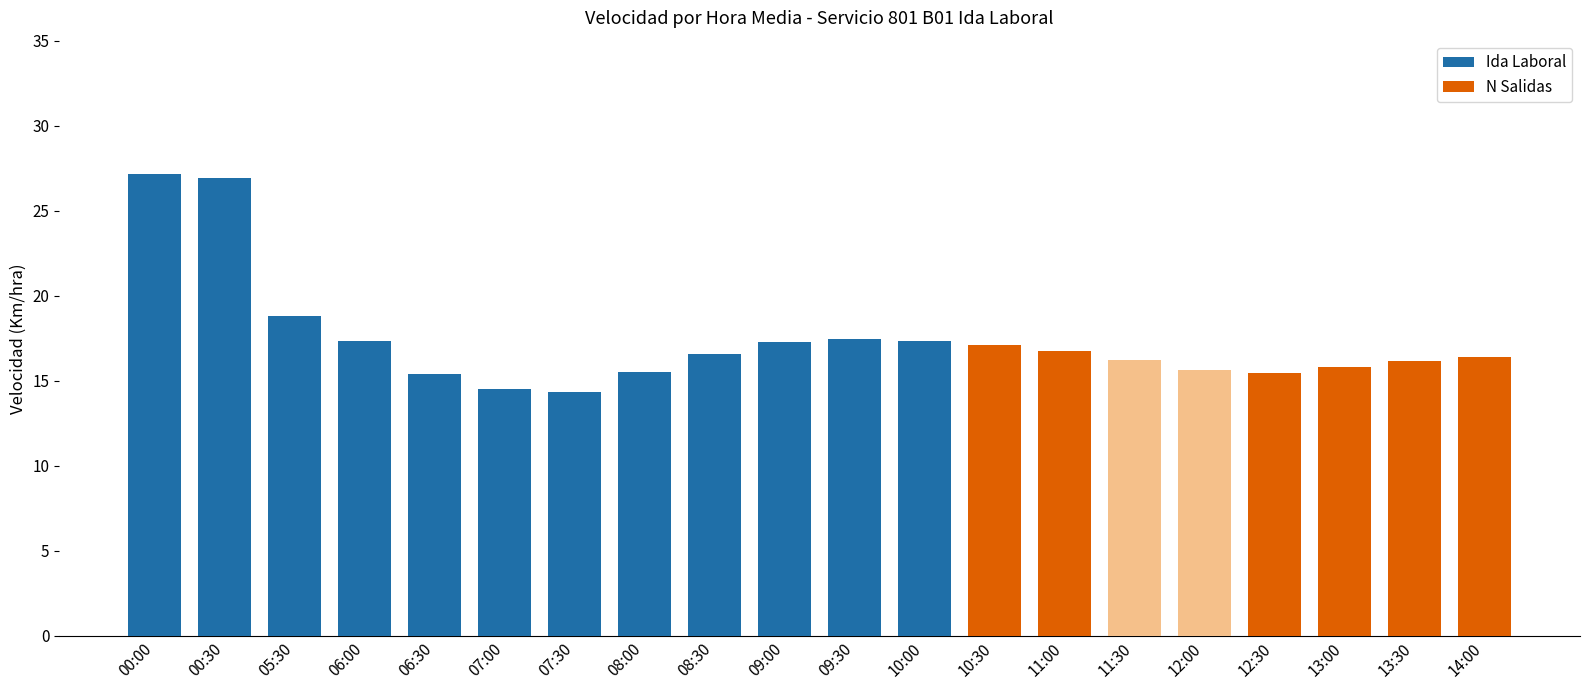

What is the label of the 4th bar from the left?

06:00